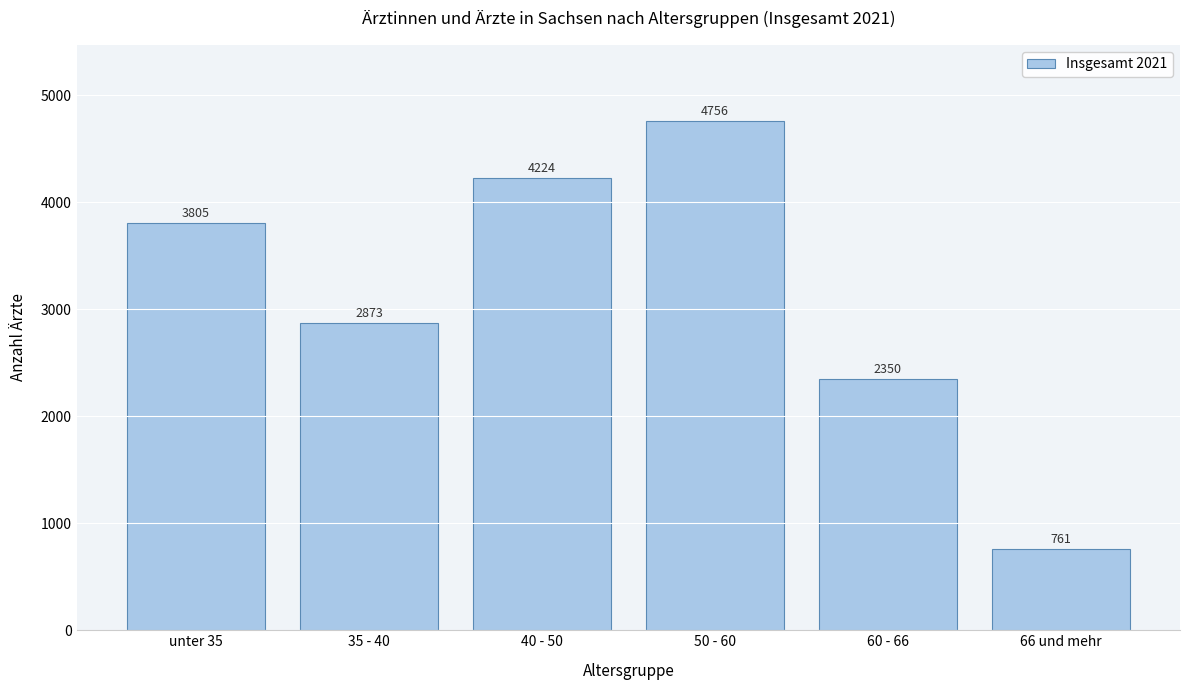

Reading left to right, extract all data points from this chart.

unter 35=3805	35 - 40=2873	40 - 50=4224	50 - 60=4756	60 - 66=2350	66 und mehr=761